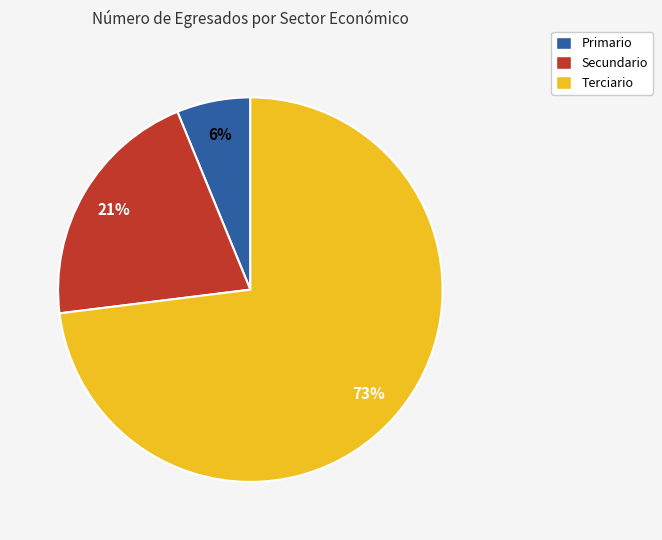

Which slice is the largest?

Terciario